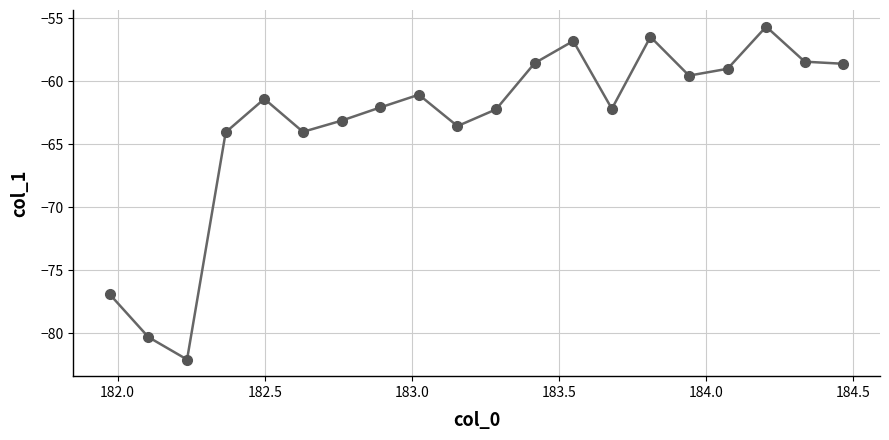

What is the difference between the maximum and minimum values?

26.4